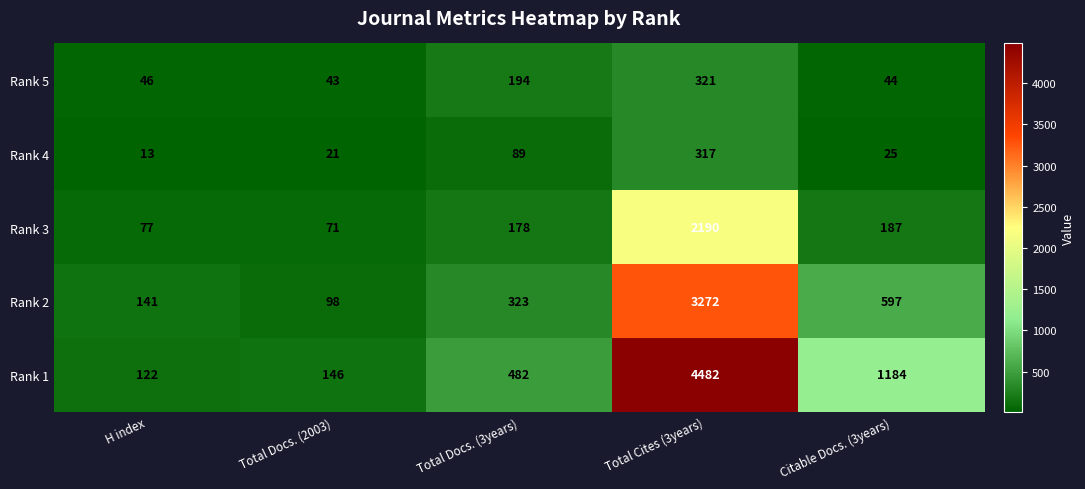

Reading right to left, list all the values displayed in this chart.

Rank 5: 44	321	194	43	46
Rank 4: 25	317	89	21	13
Rank 3: 187	2190	178	71	77
Rank 2: 597	3272	323	98	141
Rank 1: 1184	4482	482	146	122